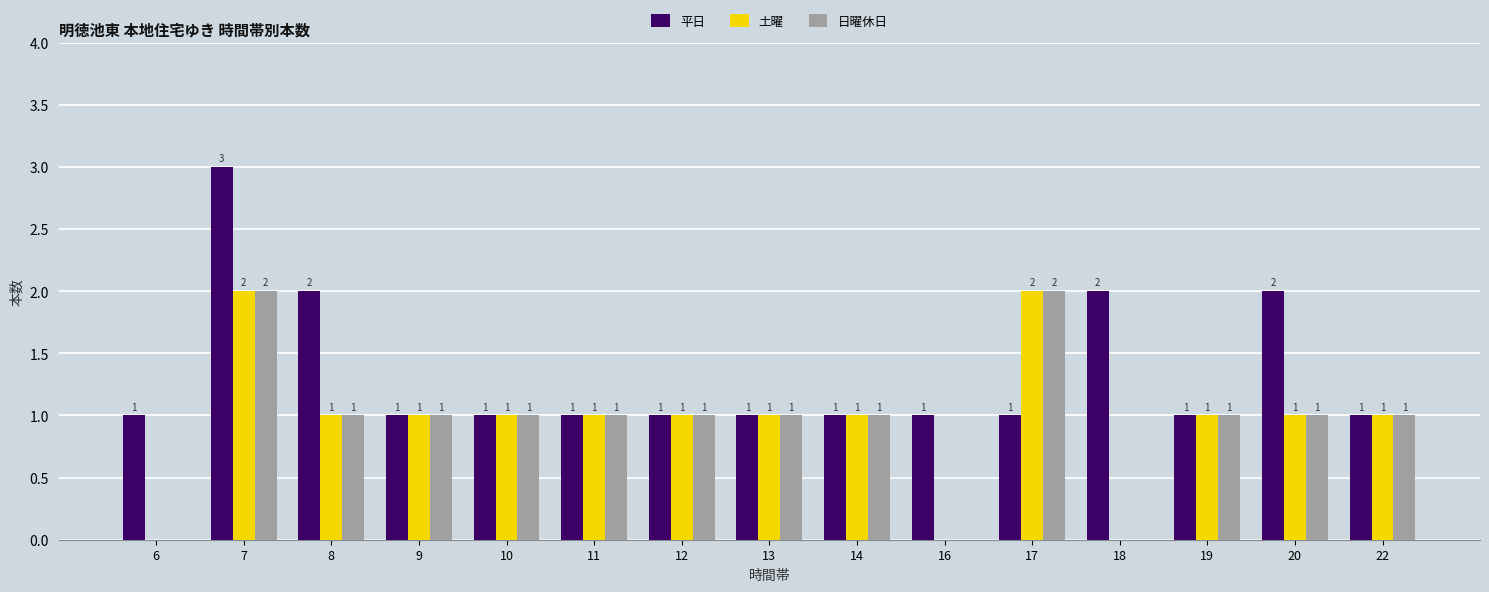

Where does the 土曜 series first go above 1?

7